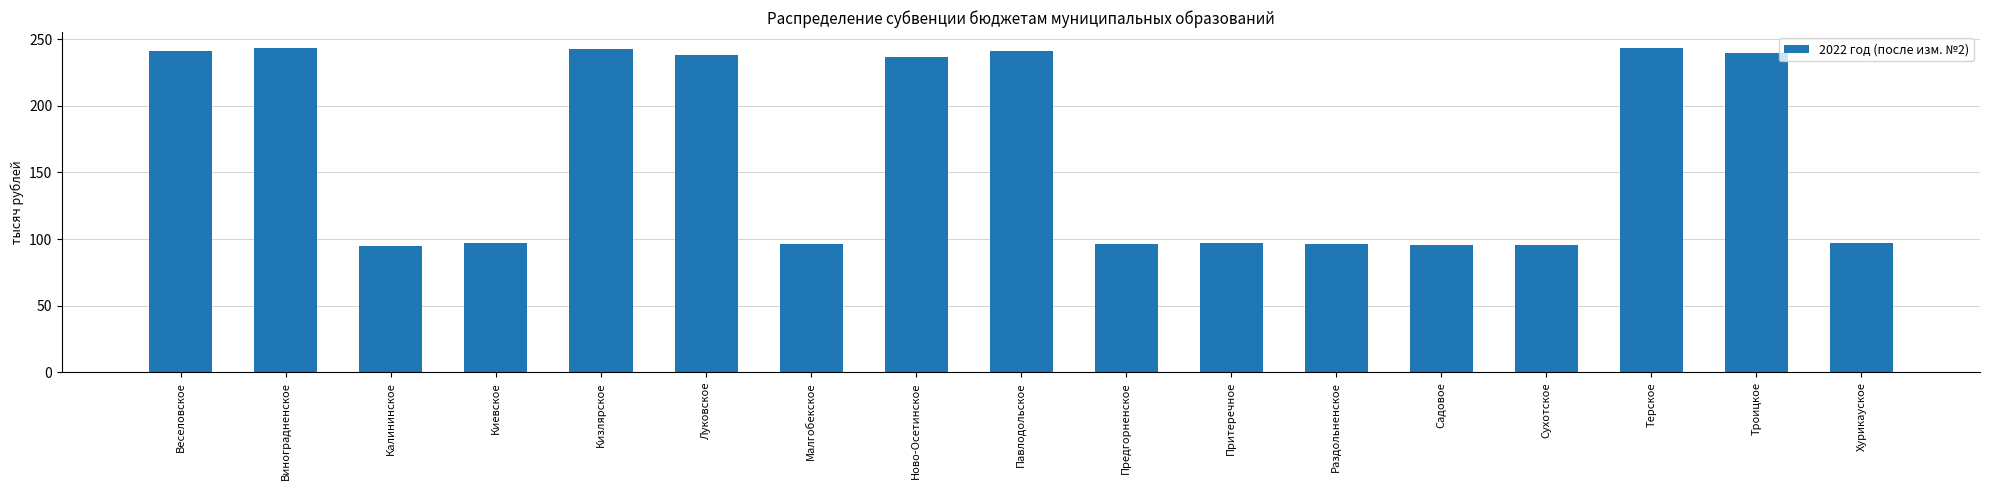

What is the difference between the values at Малгобекское and Виноградненское?

146.8